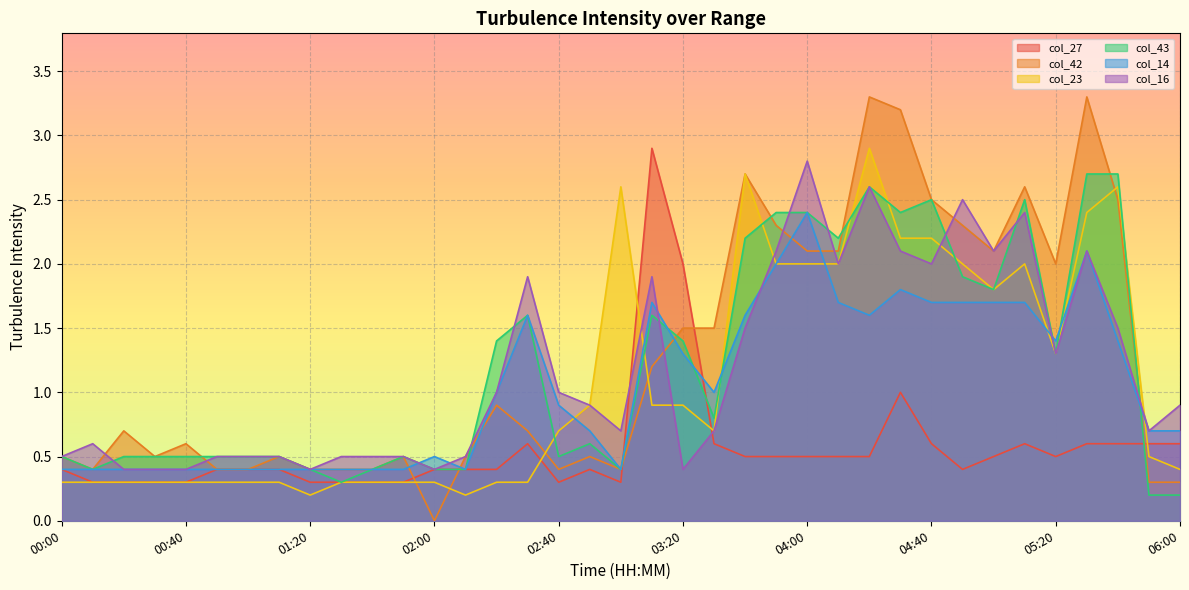

What is the difference between the second highest and second lowest values in the col_43 series?

2.5